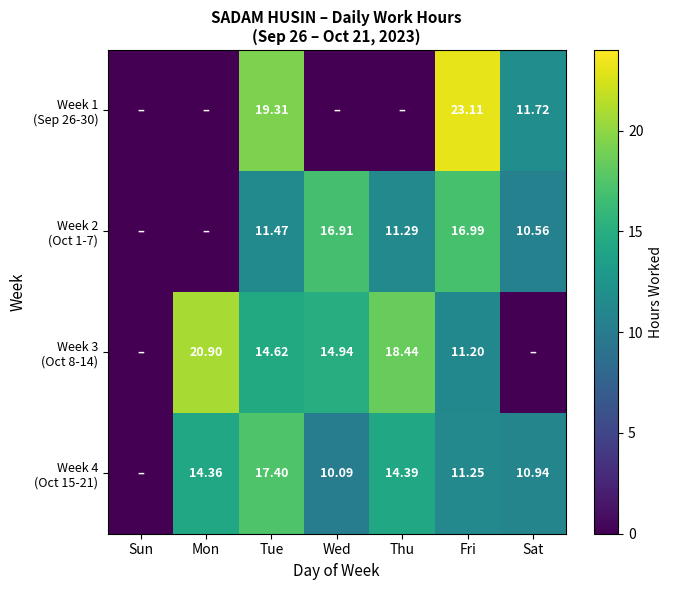

What is the difference between the maximum and second lowest values in the Week 3 (Oct 8-14) series?

20.9